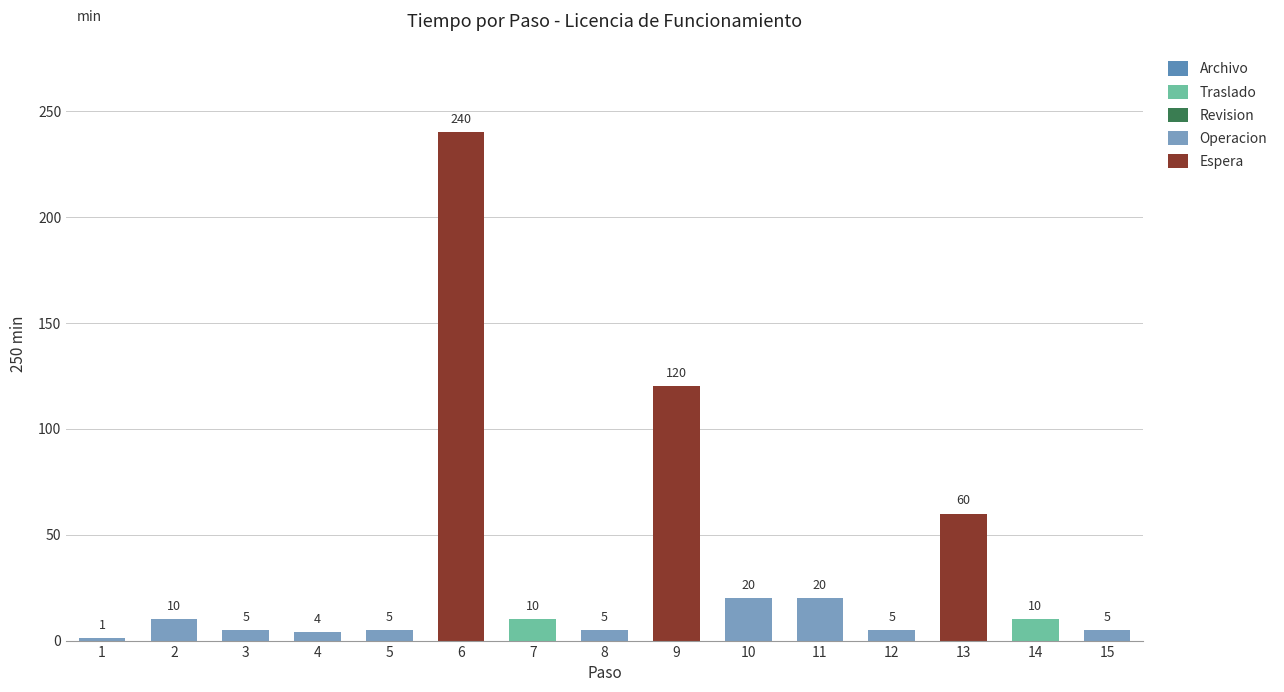

True or false: Traslado has a value of -4 at 8.

False